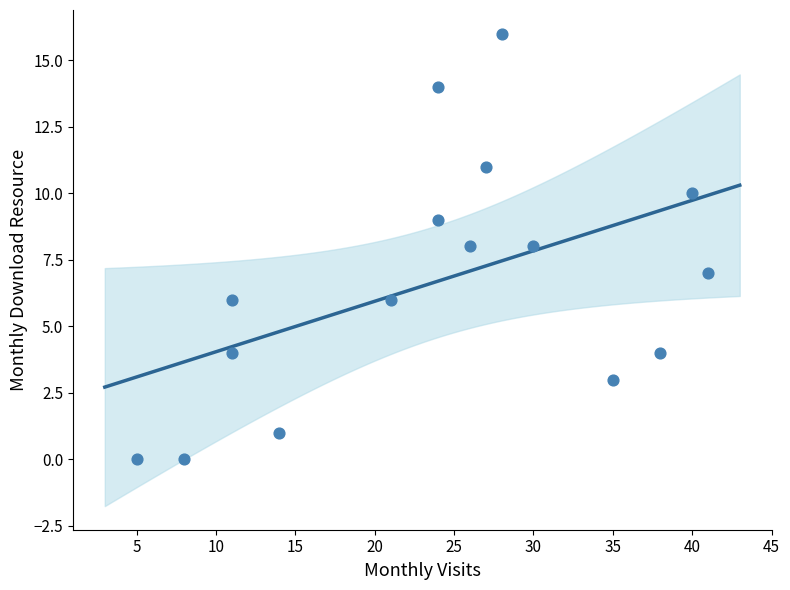

What is the range of Y values (max minus min)?

16